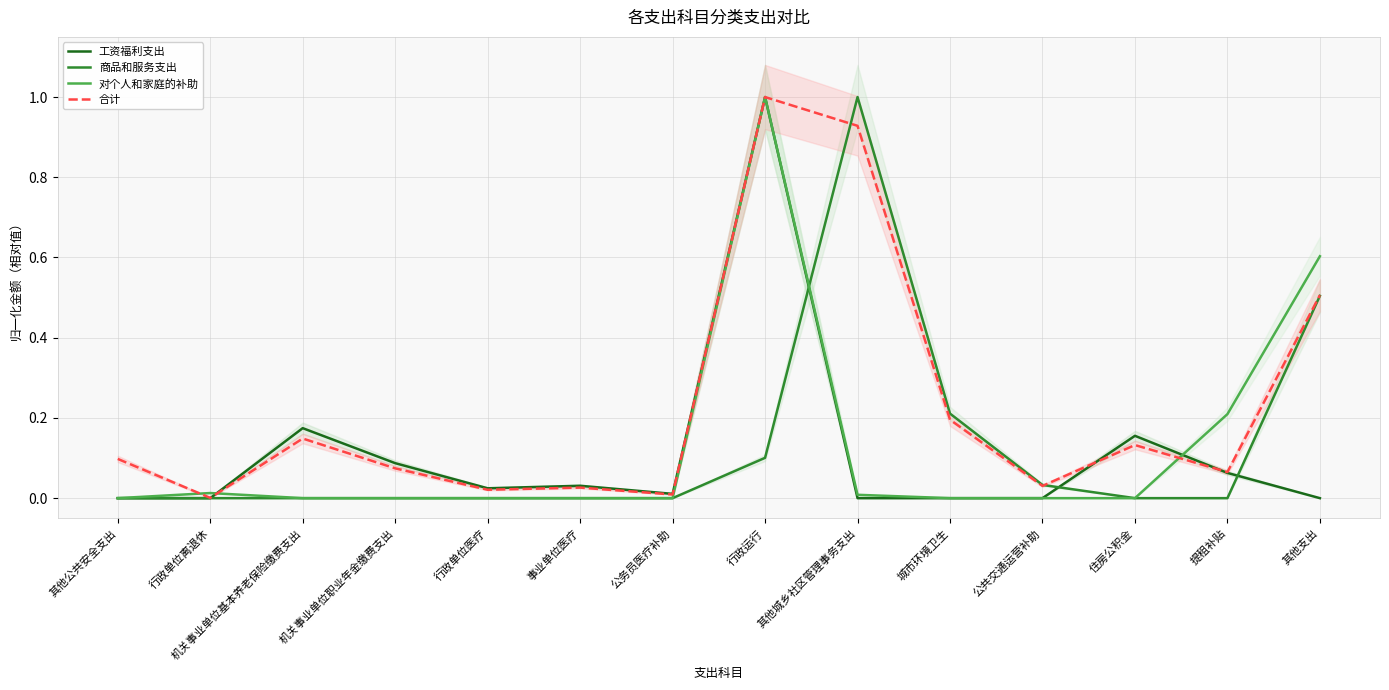

At which category is the sum across all series the highest?

行政运行